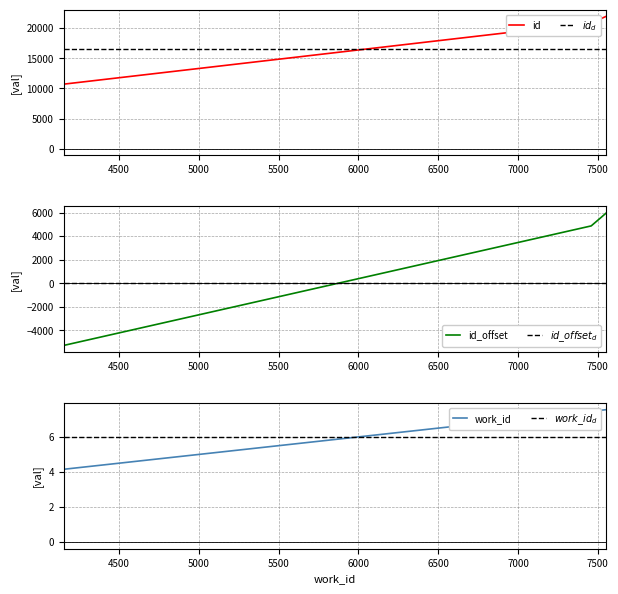

True or false: $work\_id_d$ has a value of 6.0 at 5500.

True